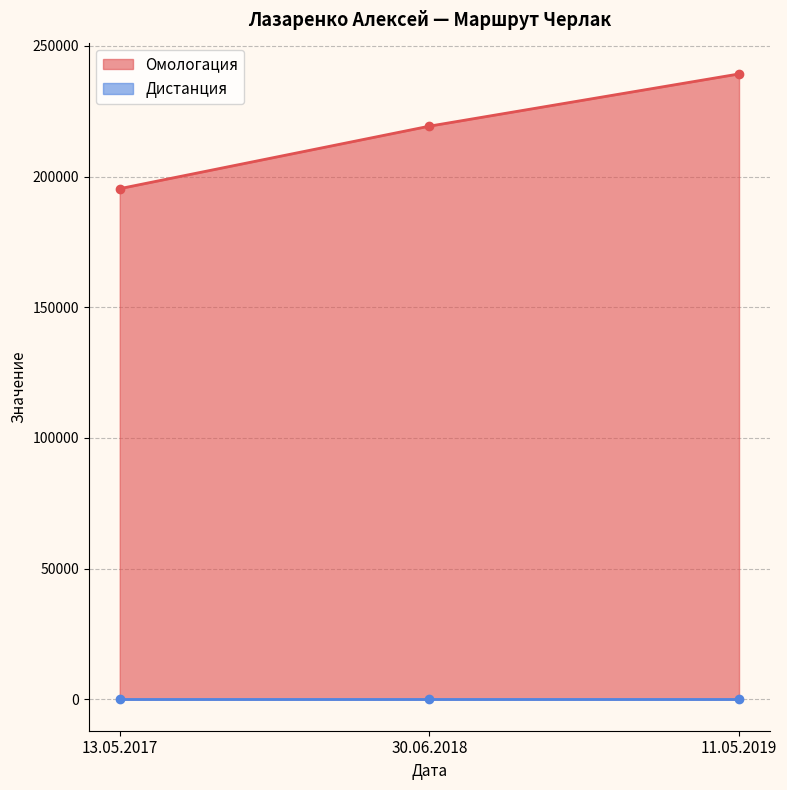

Does the chart display data point markers on the line(s)?

Yes